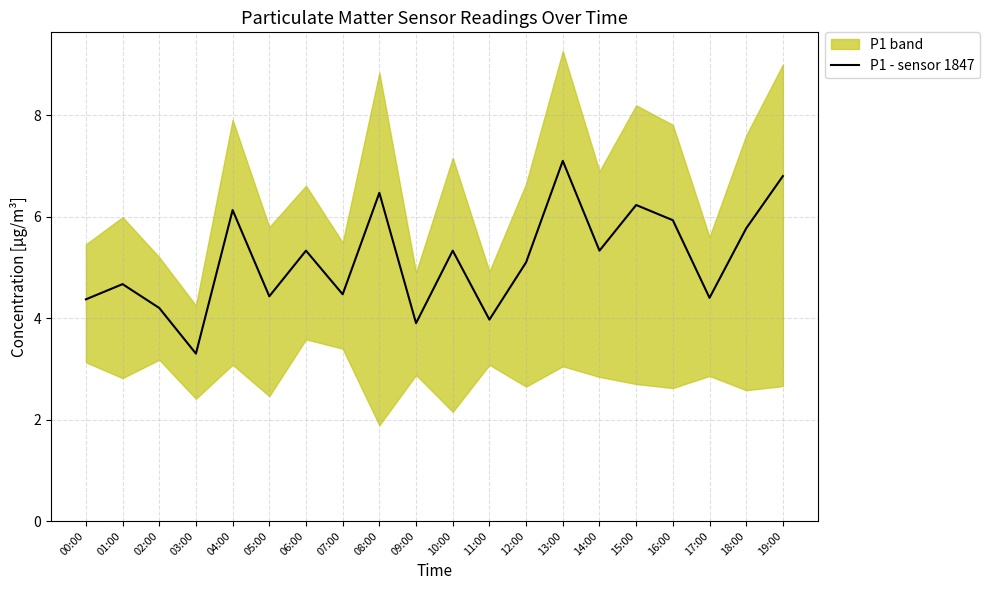

What is the difference between the values at 12:00 and 09:00?

1.2